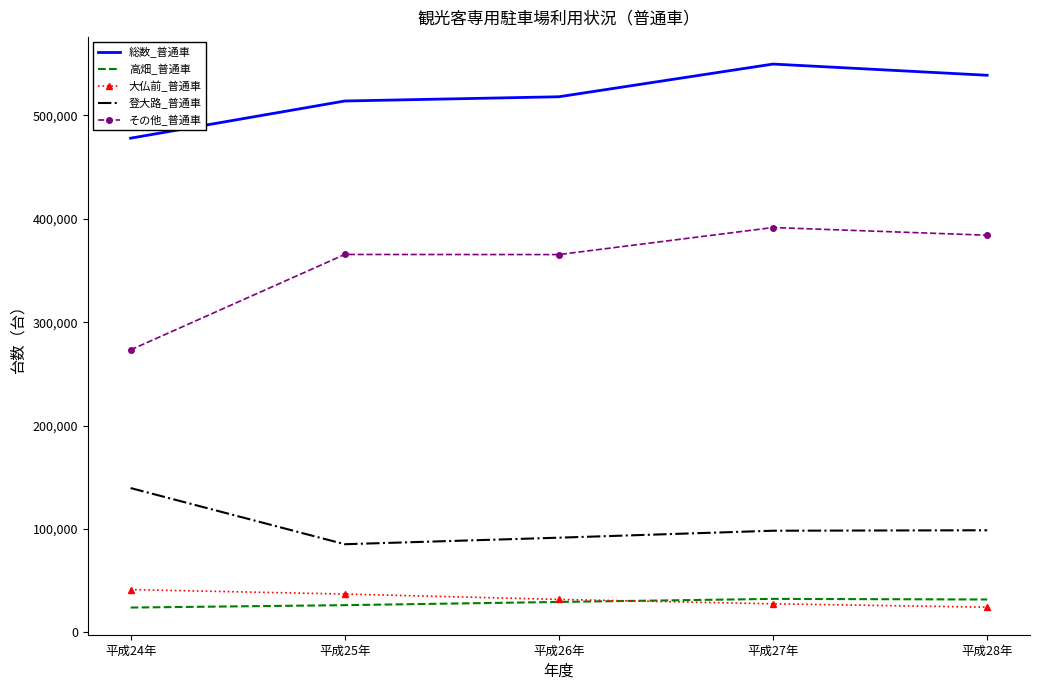

Which series has the widest spread of values?

その他_普通車